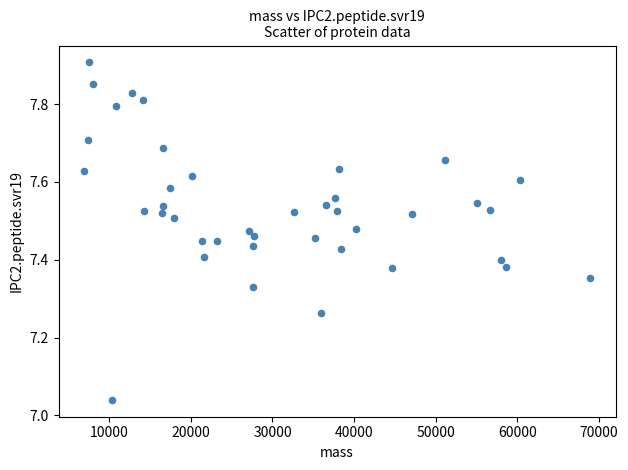

What is the range of Y values (max minus min)?

0.9